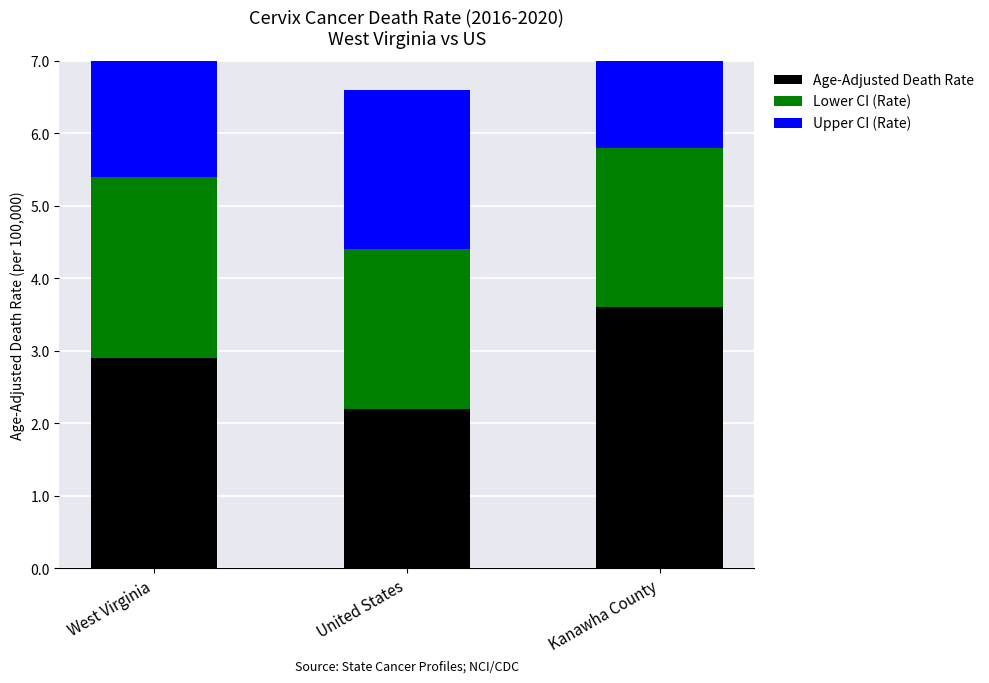

Count the number of categories in the chart.

3